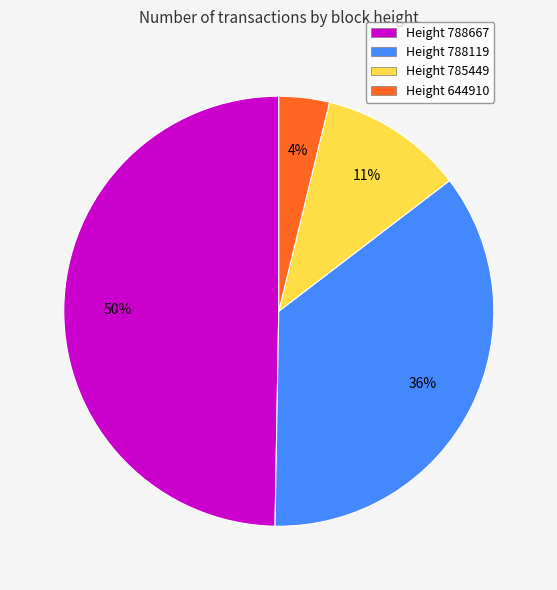

The Height 644910 slice represents 16% of the pie. True or false?

False